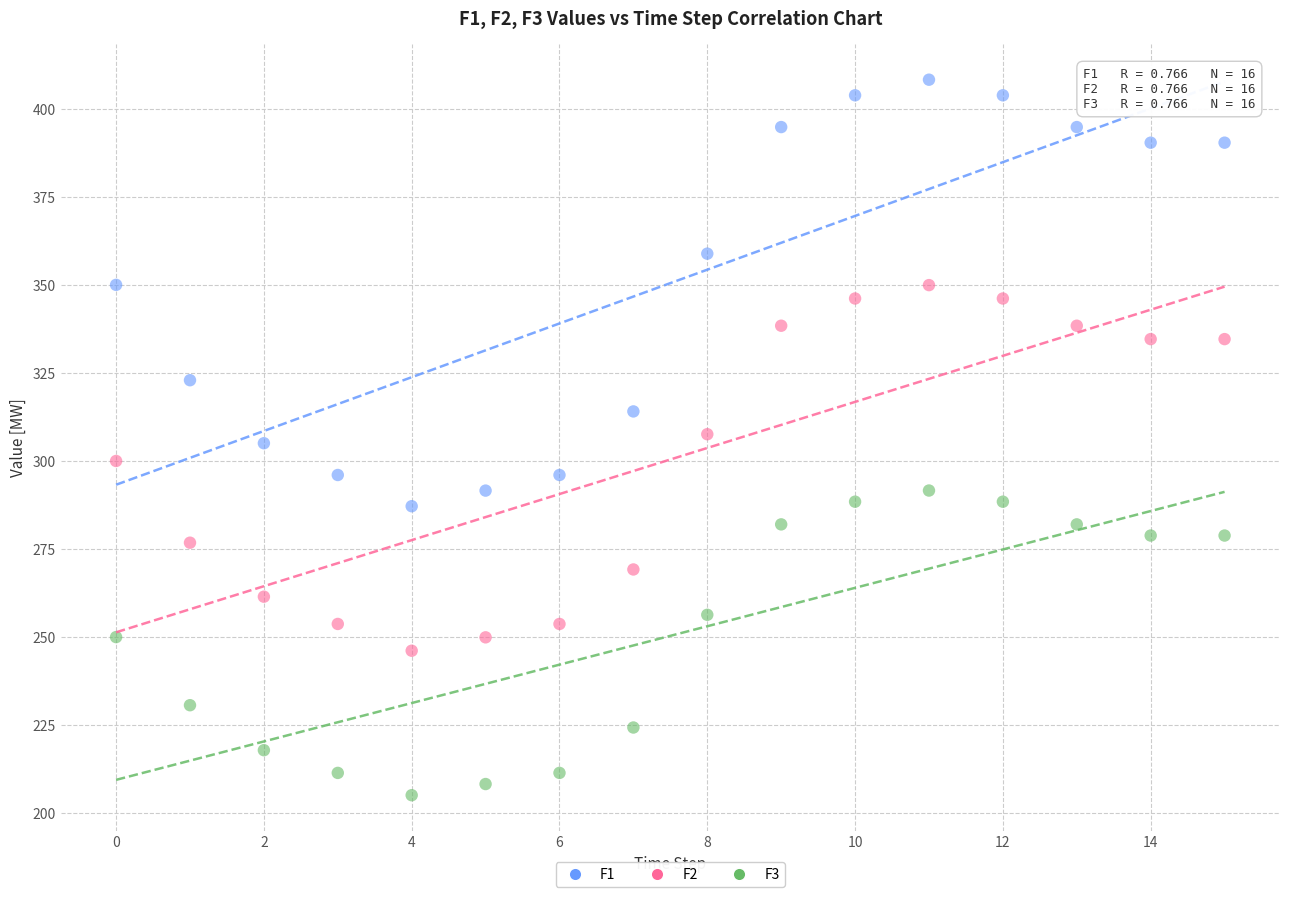

Across all data points, what is the range of Y values (max minus min)?

203.1